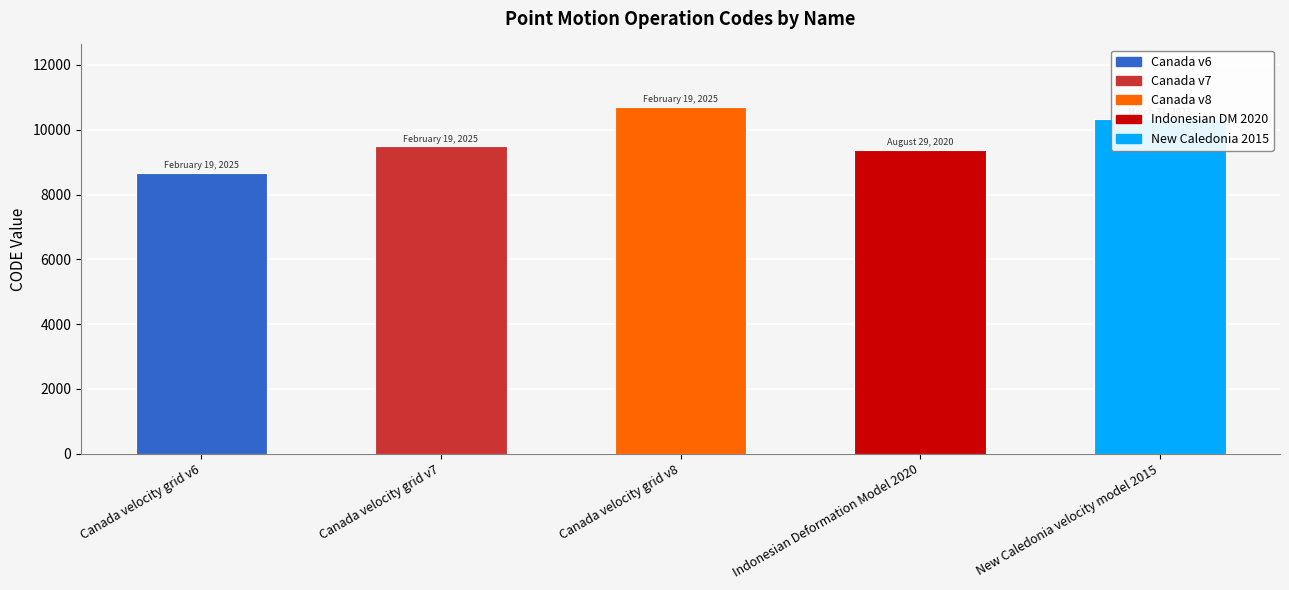

What is the minimum value shown in the chart?

8676